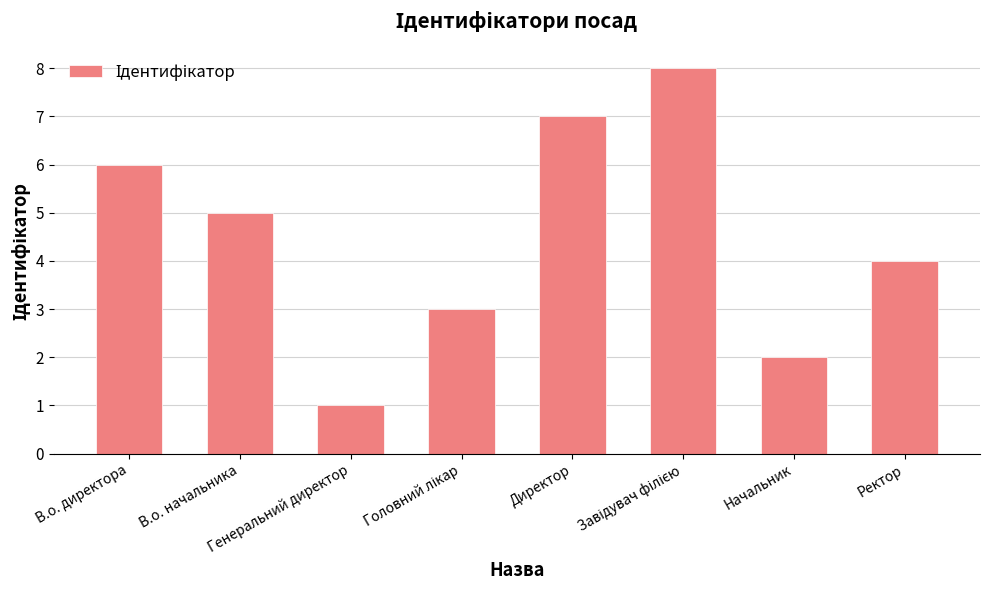

Is it true that the value at В.о. начальника is 7?

False